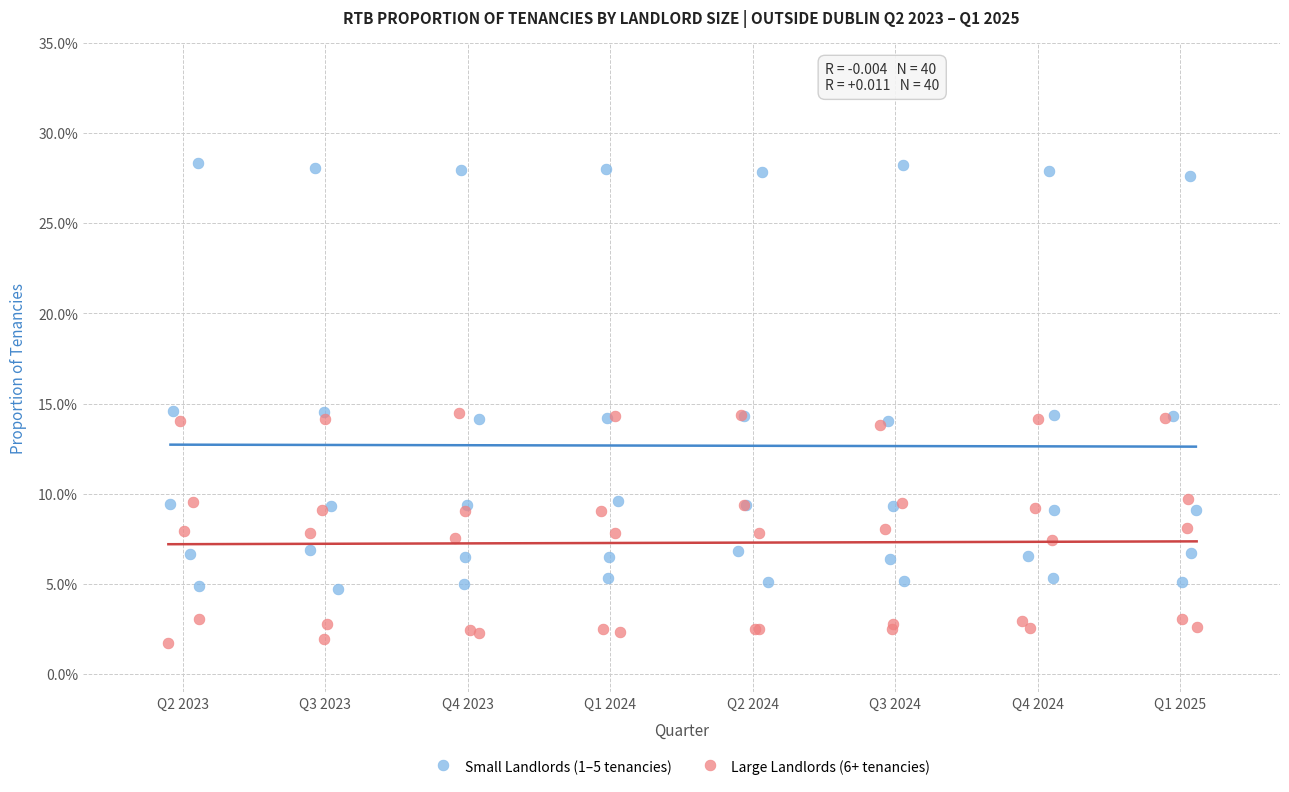

Which series reaches the minimum Y coordinate?

Large Landlords (6+ tenancies)